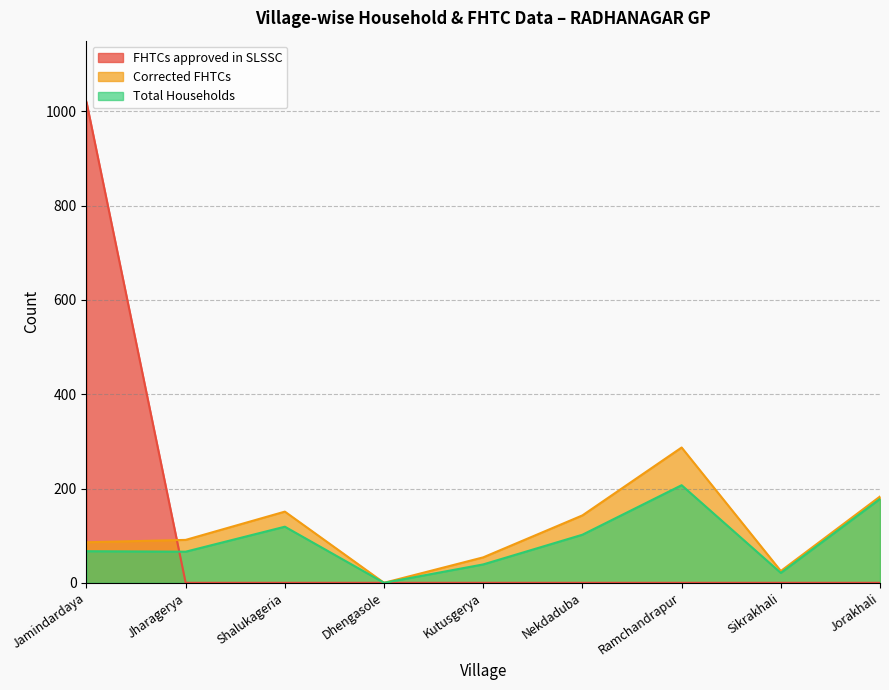

List the series in order of their peak value, lowest first.

Total Households, Corrected FHTCs, FHTCs approved in SLSSC